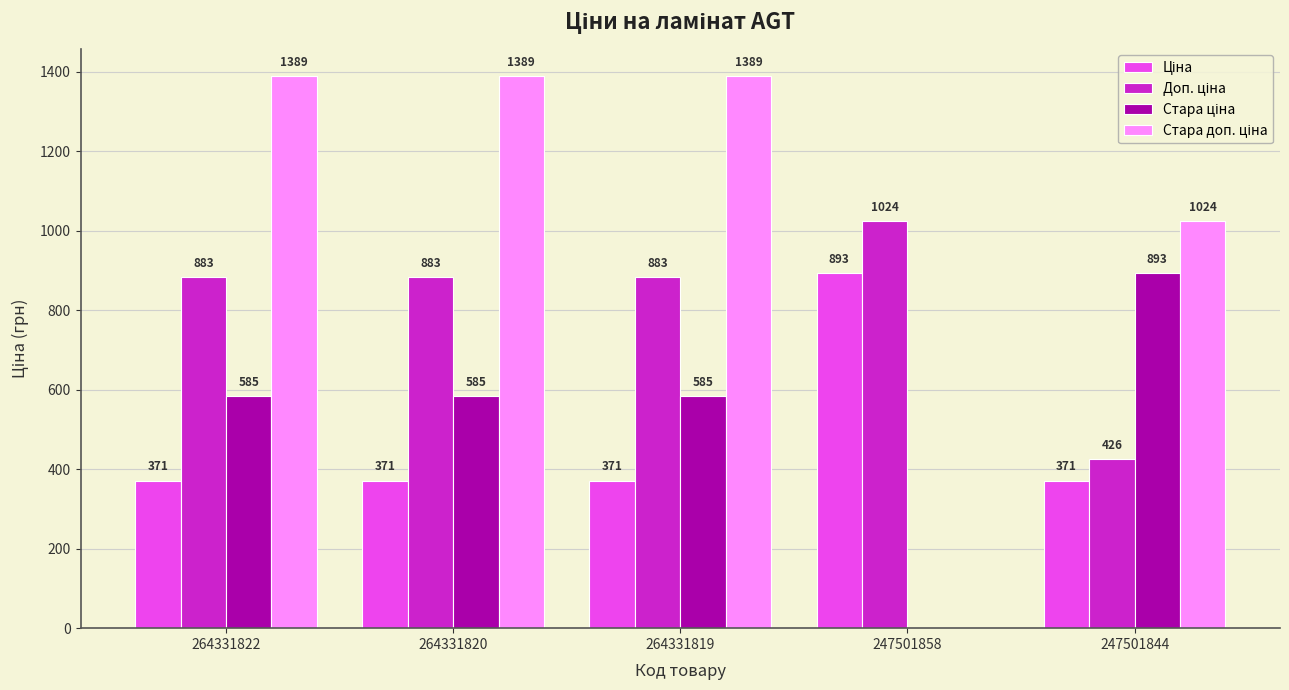

What is the maximum value shown in the chart?

1389.5